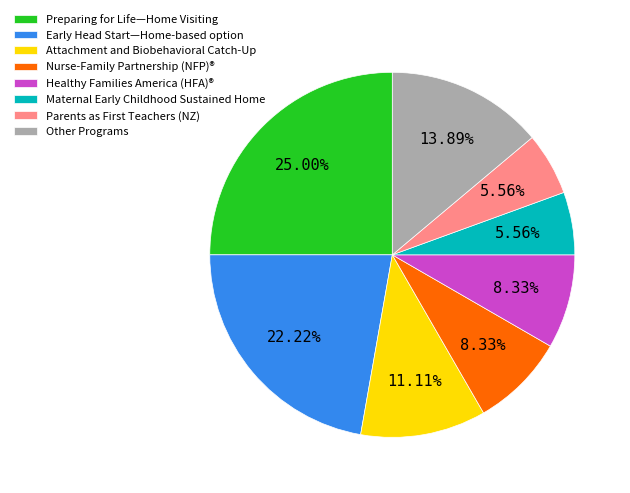

Is the sum of Maternal Early Childhood Sustained Home and Healthy Families America (HFA)® greater than half?

No